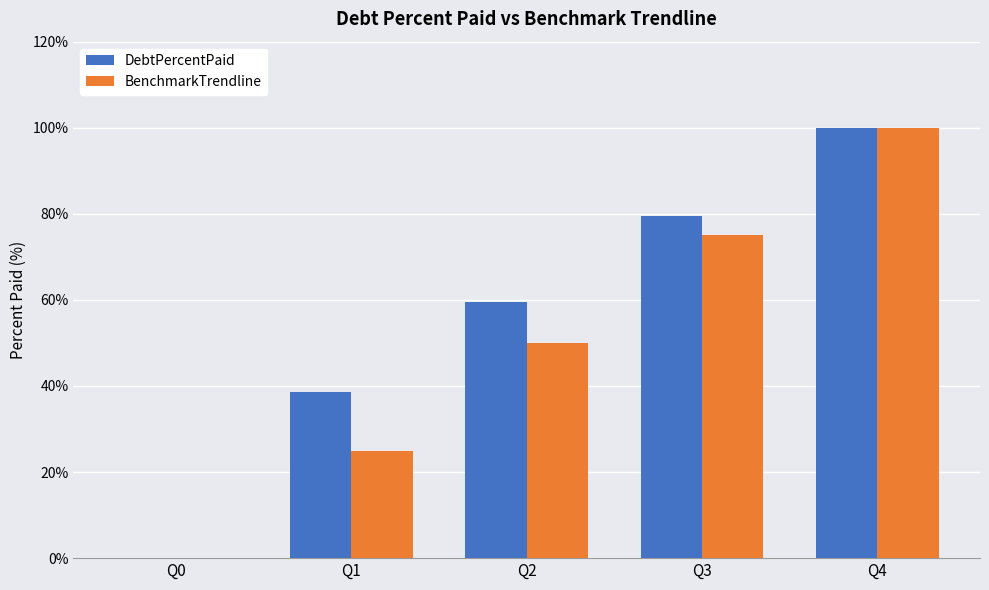

Which series has the largest total across all categories?

DebtPercentPaid